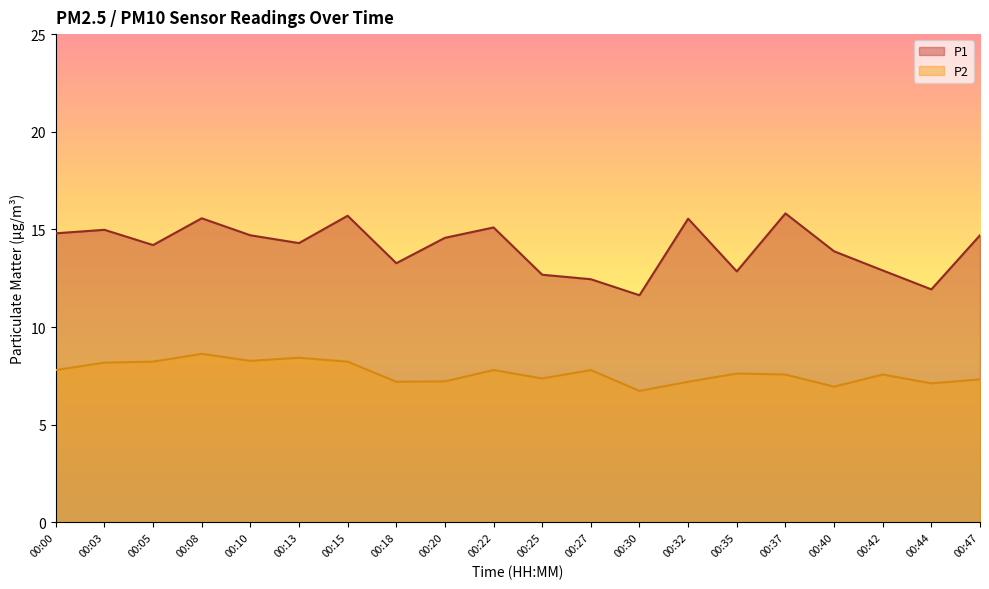

True or false: P1 and P2 intersect in this chart.

False